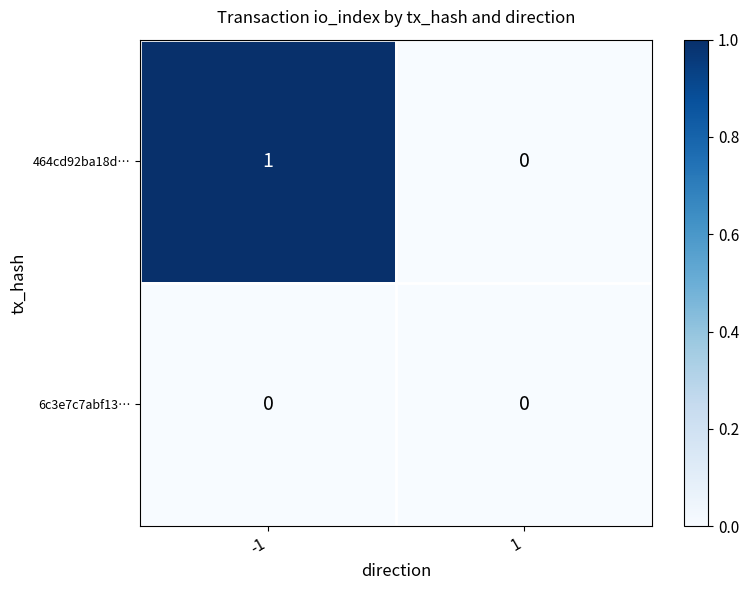

Is it true that 6c3e7c7abf13… equals 0 at -1?

True